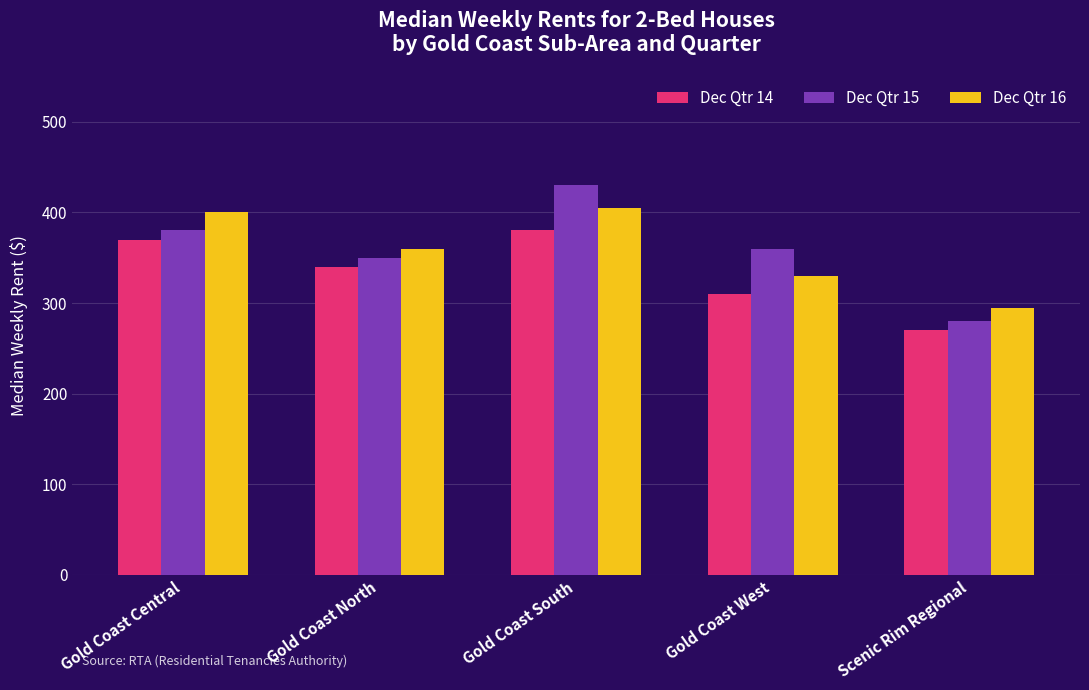

Which series has the widest spread of values?

Dec Qtr 15